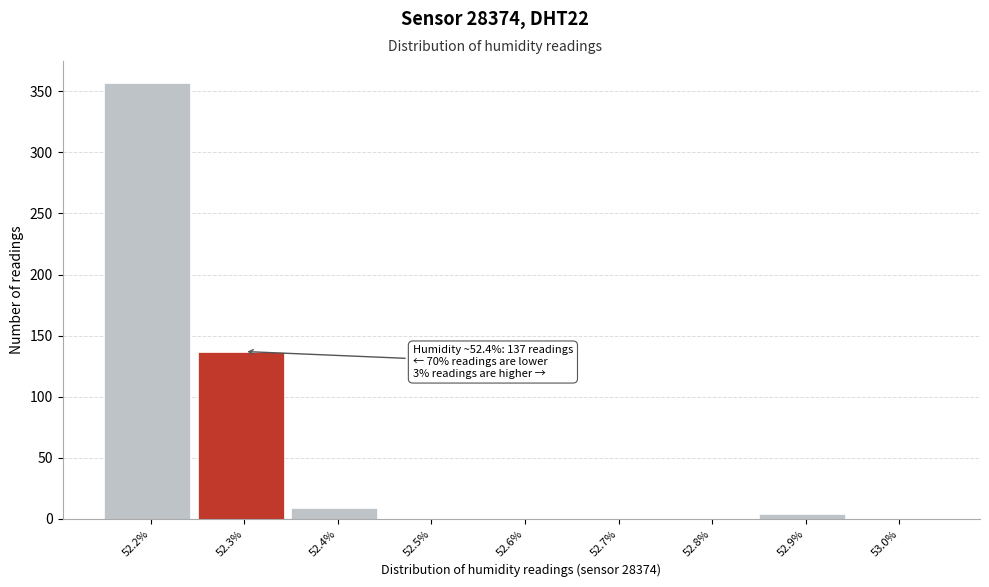

Reading left to right, extract all data points from this chart.

52.2%=357	52.3%=137	52.4%=9	52.5%=0	52.6%=0	52.7%=0	52.8%=0	52.9%=4	53.0%=0